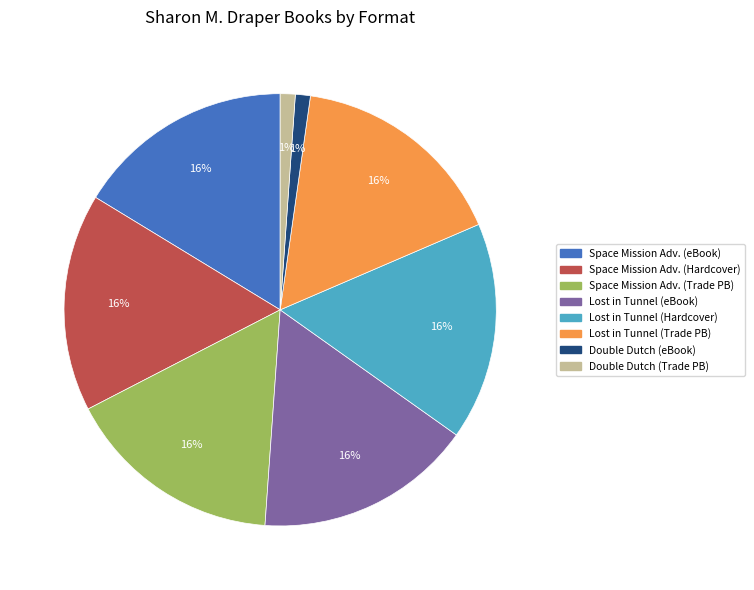

To the nearest percent, what is the average slice percentage?

12%